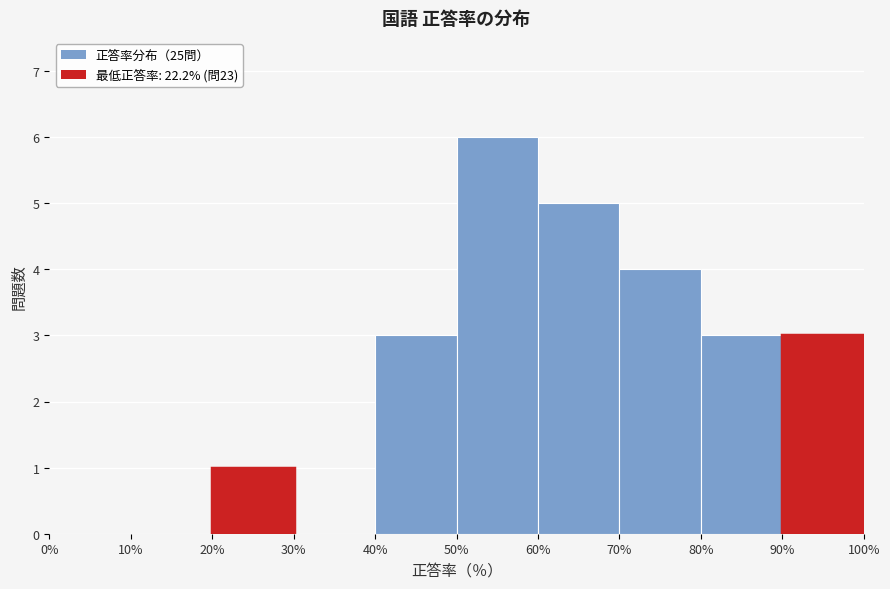

Reading left to right, list every bar in this chart as the range it spans on the x-axis followed by its height. The values are not printed on the chart, so give them approximately, as read against the axis.

0% to 10%: 0
10% to 20%: 0
20% to 30%: 1
30% to 40%: 0
40% to 50%: 3
50% to 60%: 6
60% to 70%: 5
70% to 80%: 4
80% to 90%: 3
90% to 100%: 3